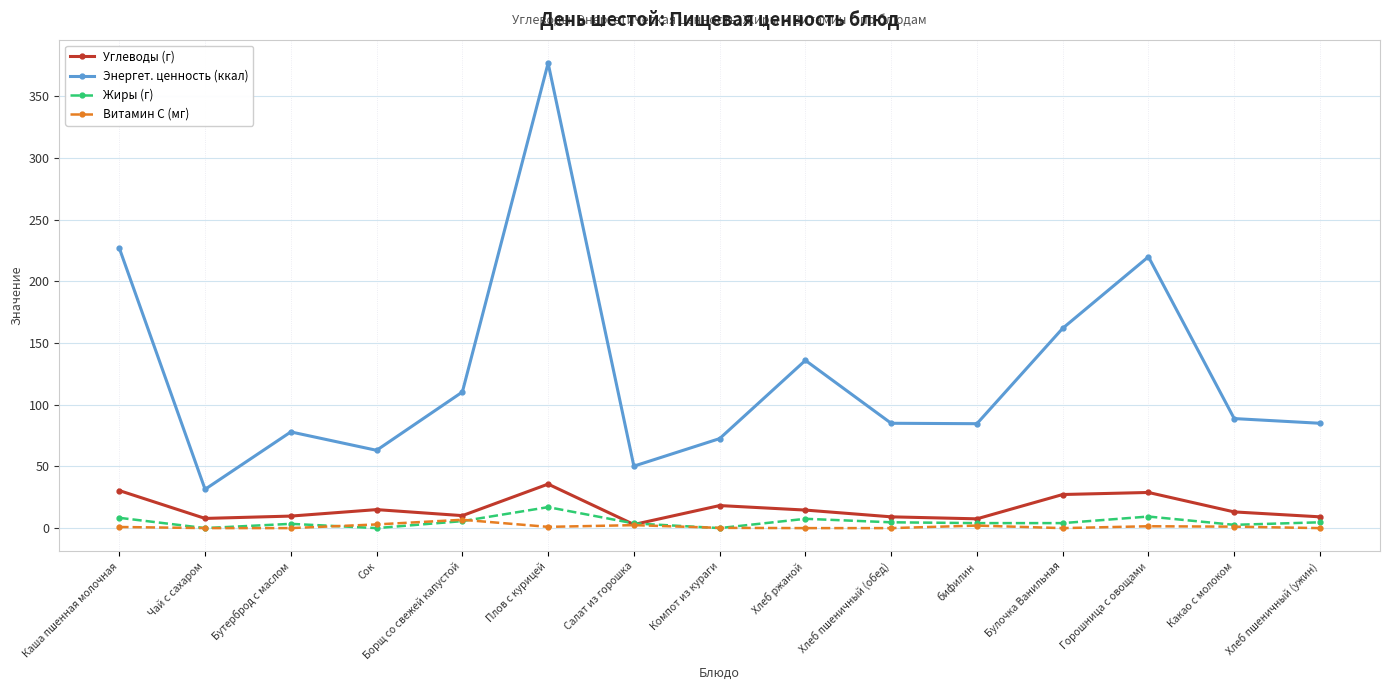

What position from the right is Булочка Ванильная?

4